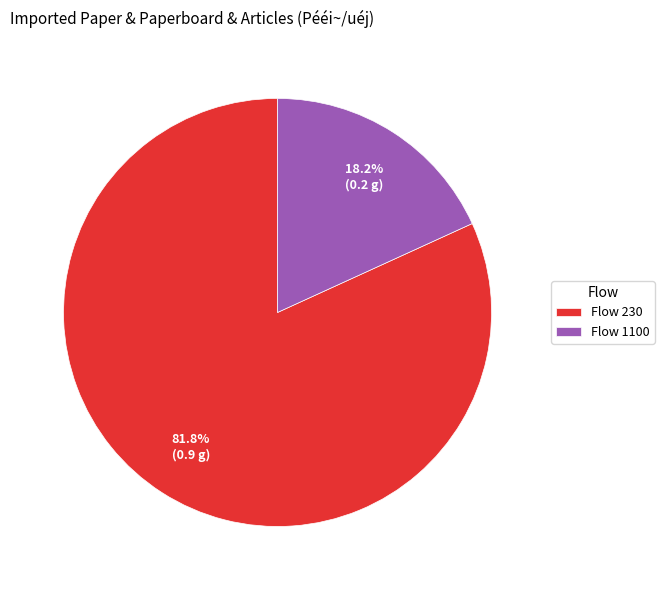

To the nearest percent, what is the average slice percentage?

50%